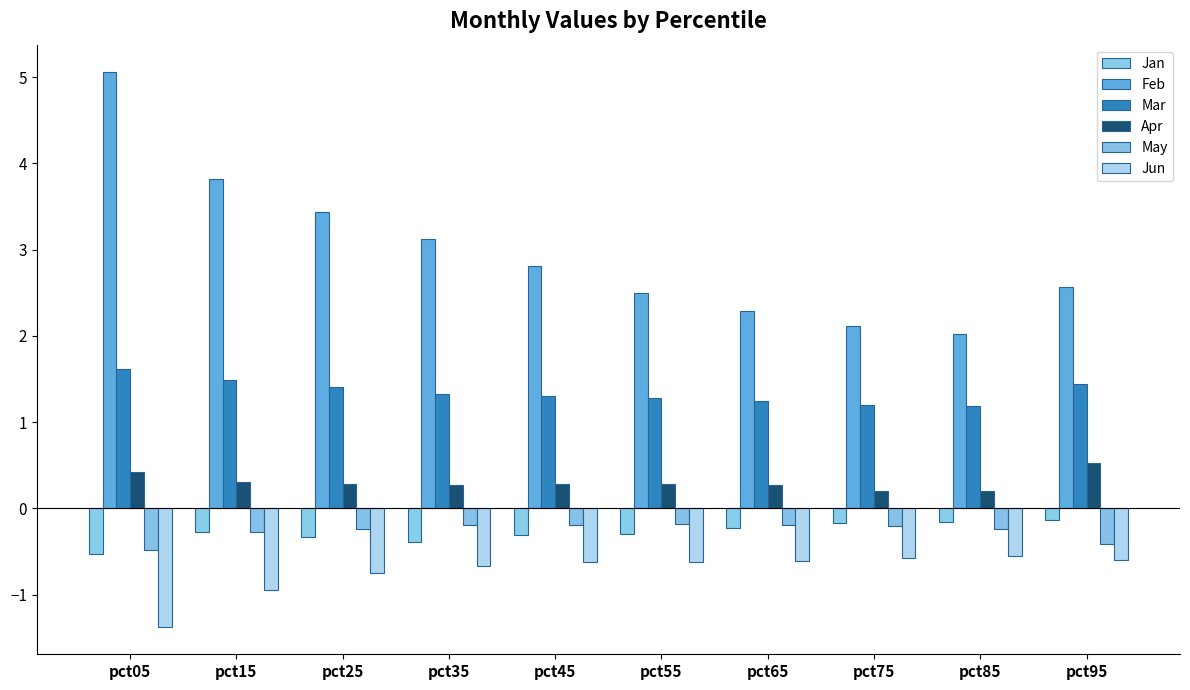

Does the chart contain stacked bars?

No